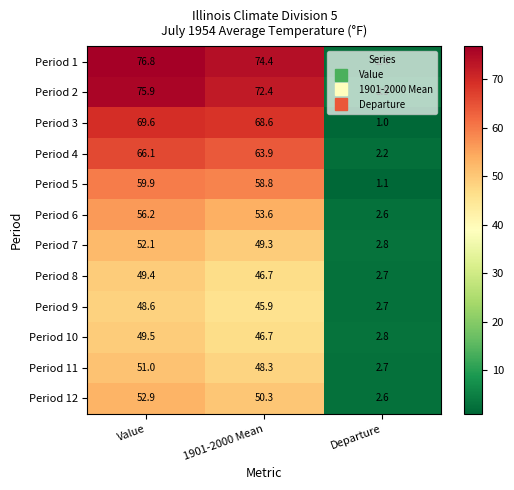

The value of Period 9 at Departure is 1.9. True or false?

False